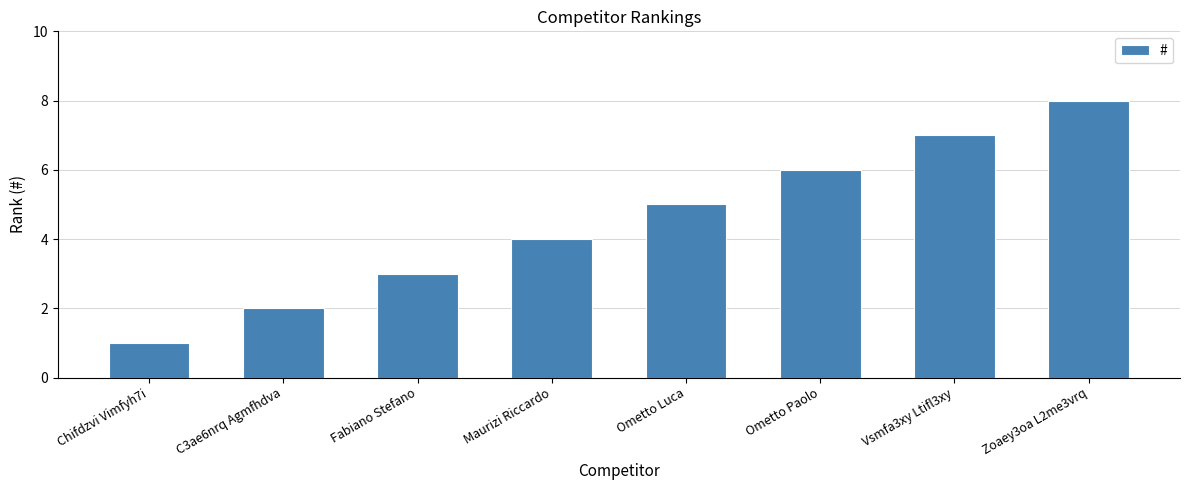

What is the difference between the maximum and minimum values?

7